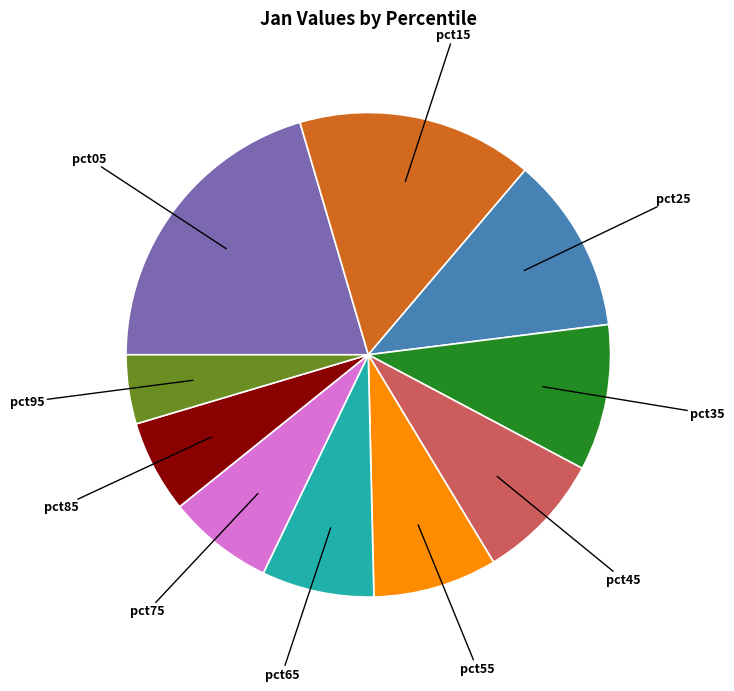

Combined, do pct15 and pct65 account for over 50%?

No